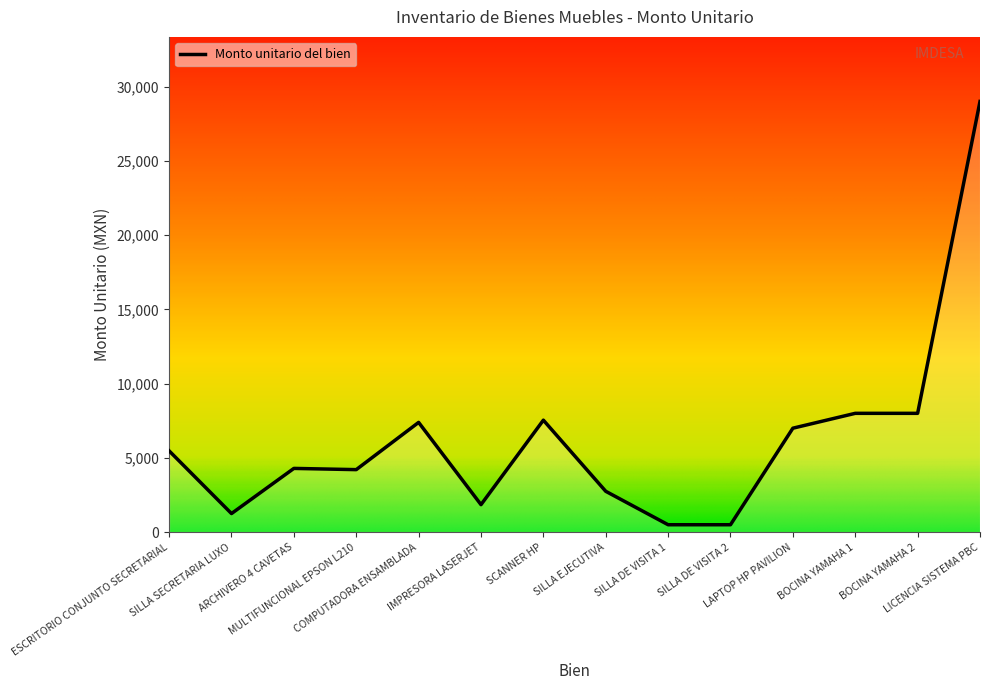

What is the difference between the maximum and minimum values?

28502.4